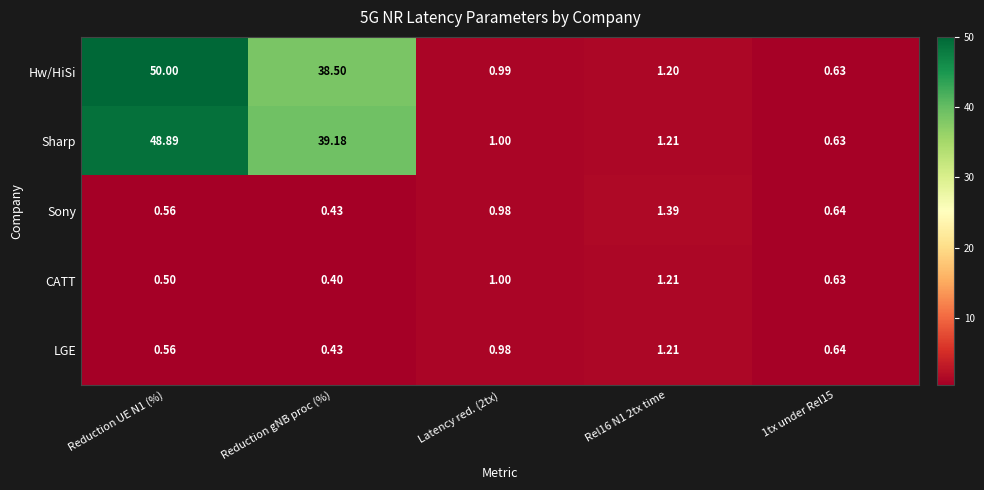

At which label is Sony closest to 0?

Reduction gNB proc (%)